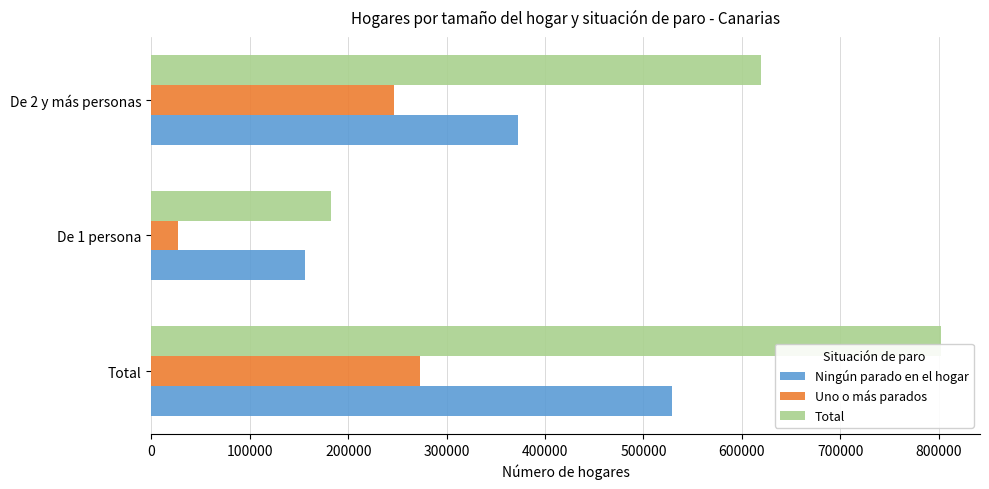

What are all the series names shown in the legend?

Ningún parado en el hogar, Uno o más parados, Total